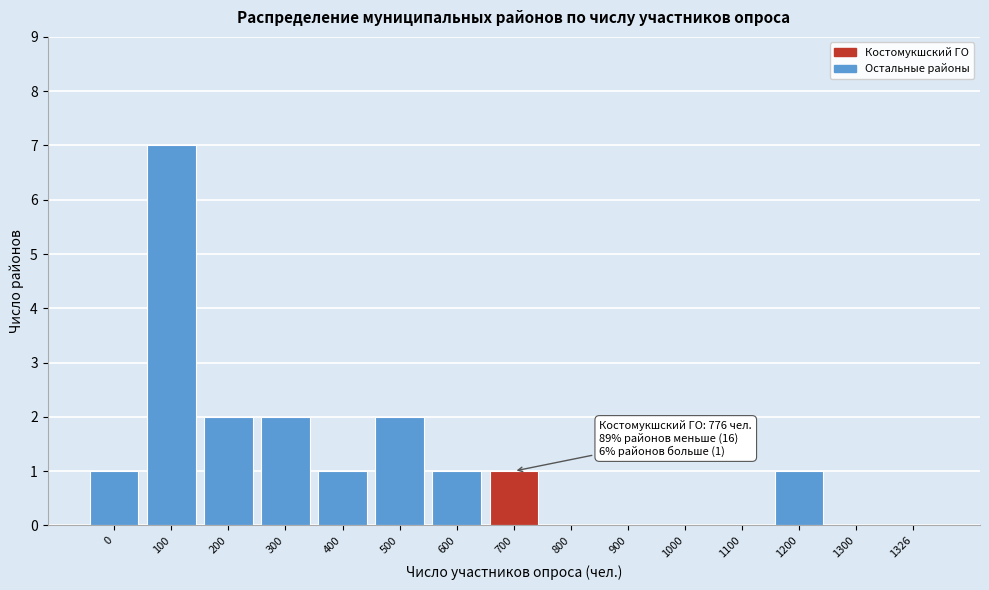

Reading left to right, list all the values displayed in this chart.

0=1	100=7	200=2	300=2	400=1	500=2	600=1	700=1	800=0	900=0	1000=0	1100=0	1200=1	1300=0	1326=0